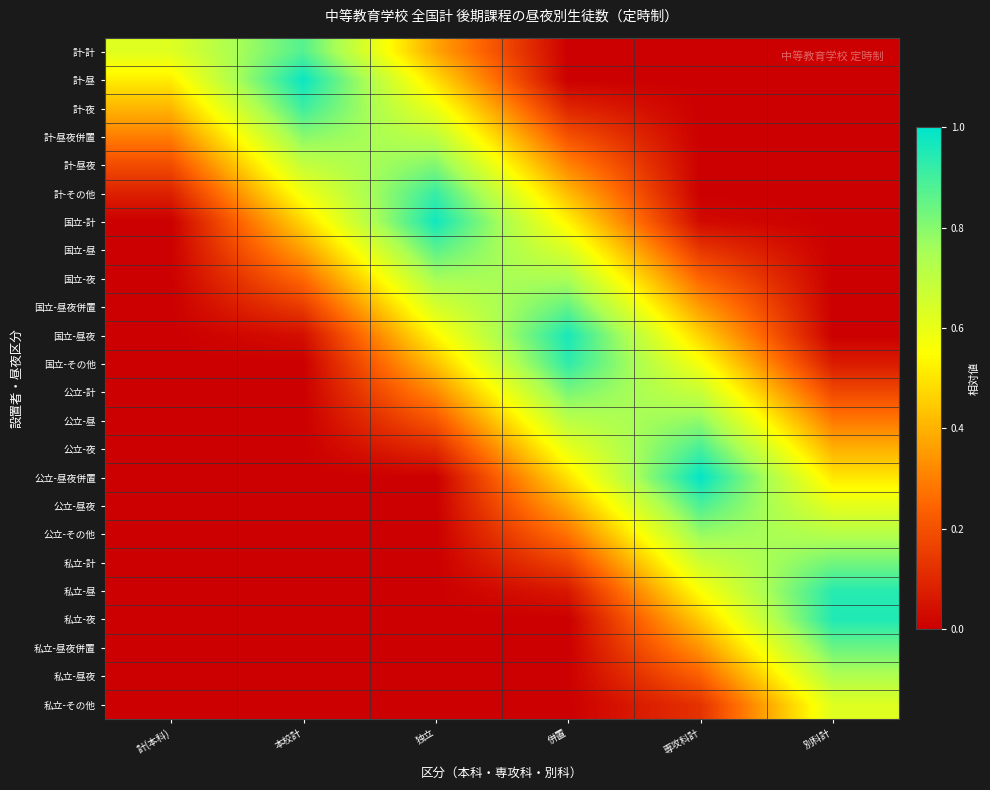

At which category is the sum across all series the highest?

併置